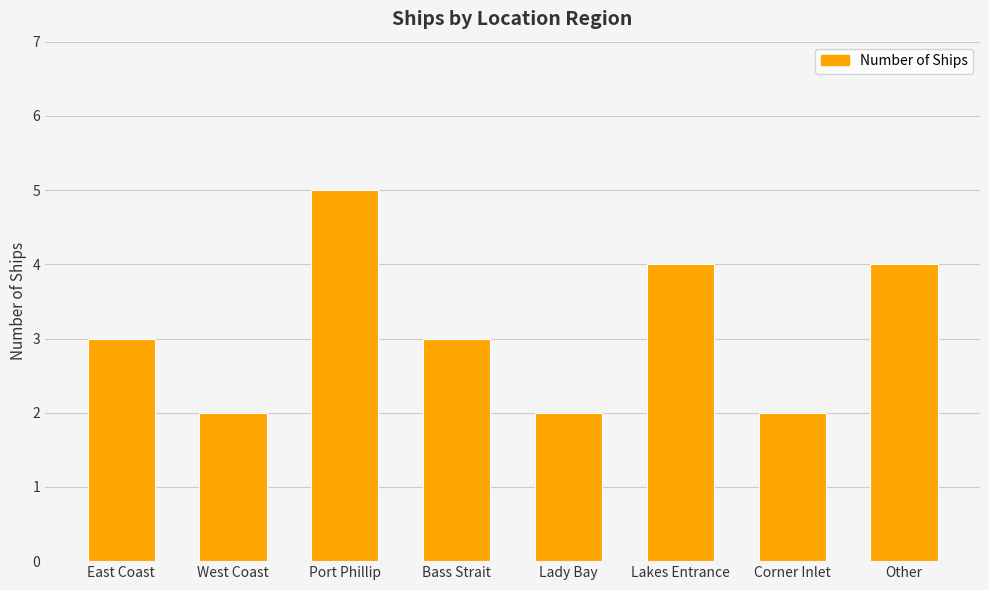

Which has a higher value, West Coast or Port Phillip?

Port Phillip